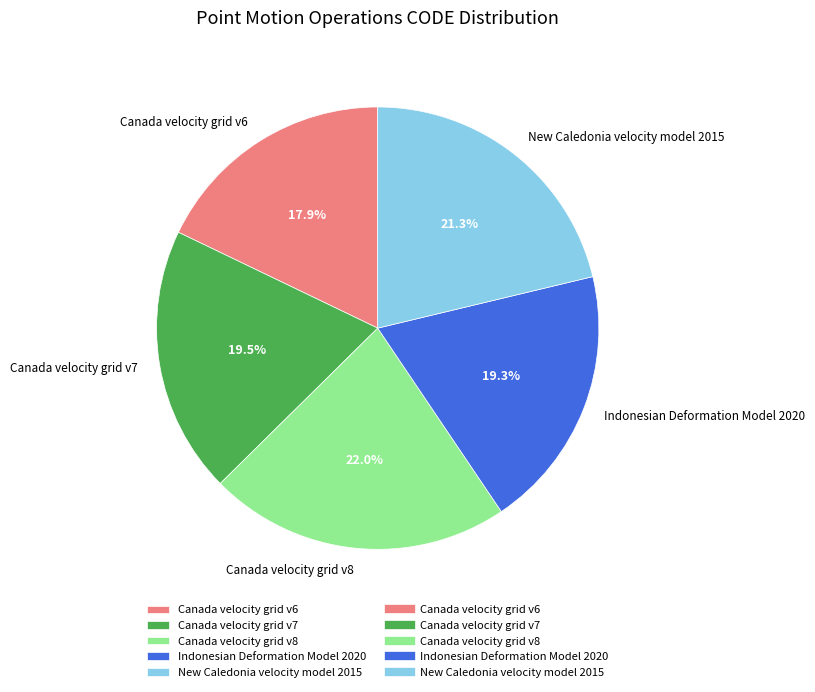

Does any single category account for the majority?

No